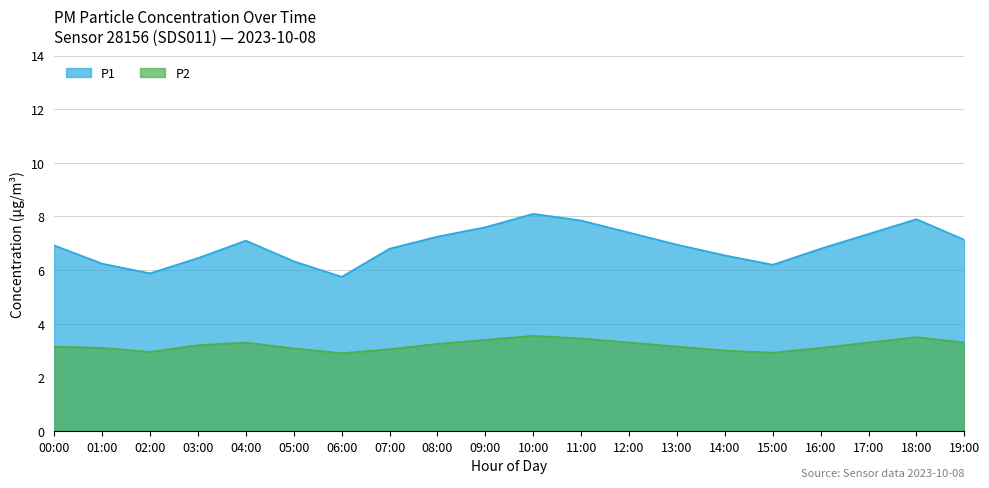

Read the P2 value at 06:00.

2.9